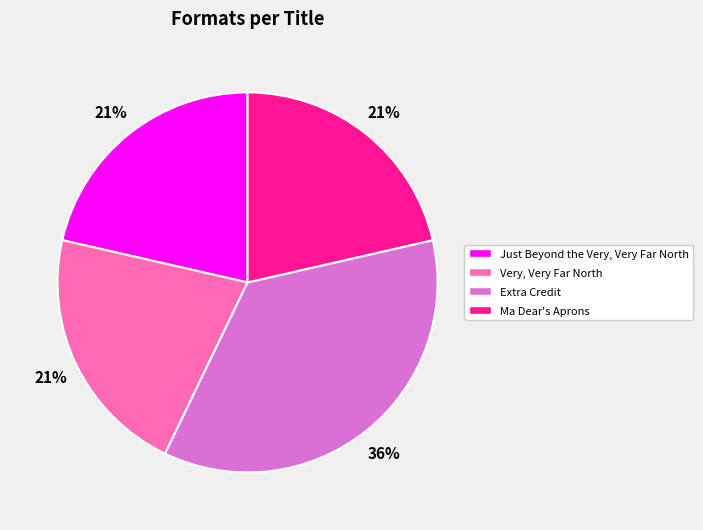

Is Extra Credit the majority of the pie?

No